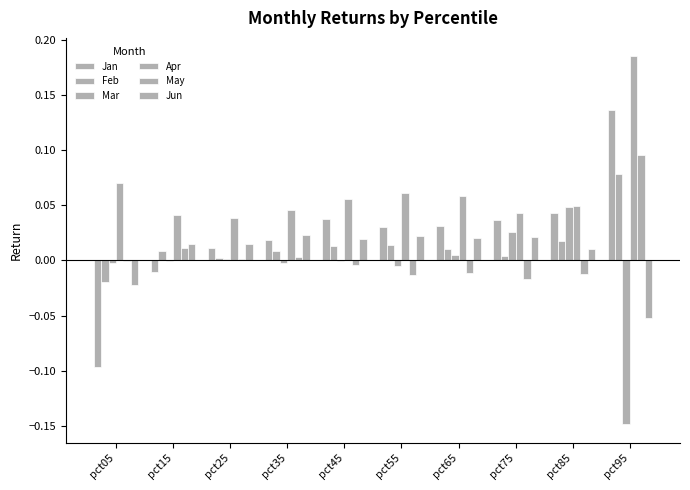

How many categories are shown in the chart?

10